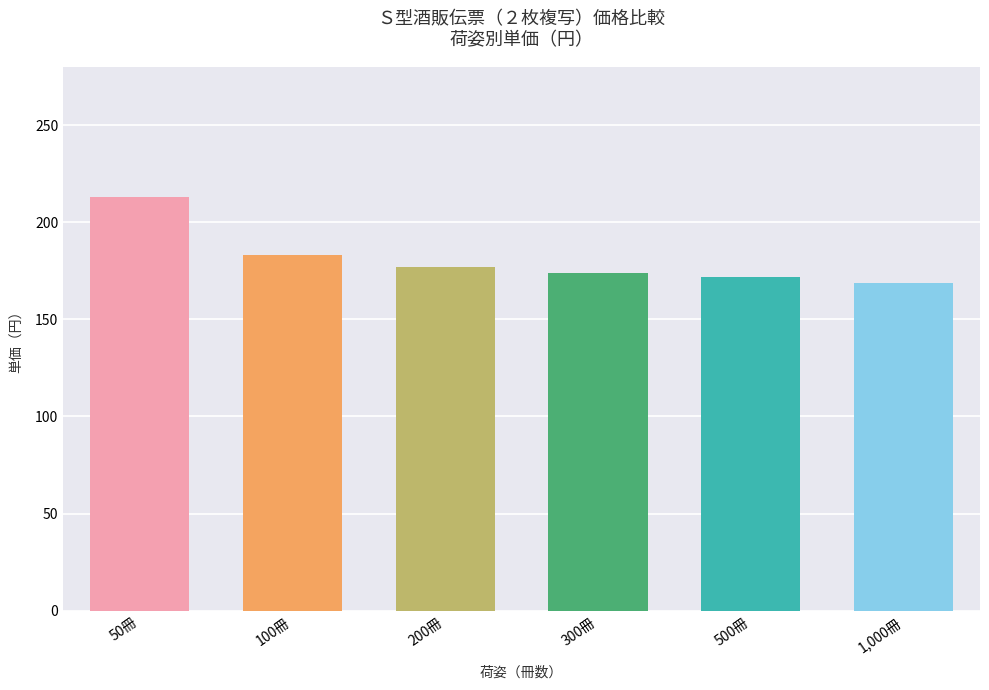

What is the sum of the values at 100冊 and 500冊?

355